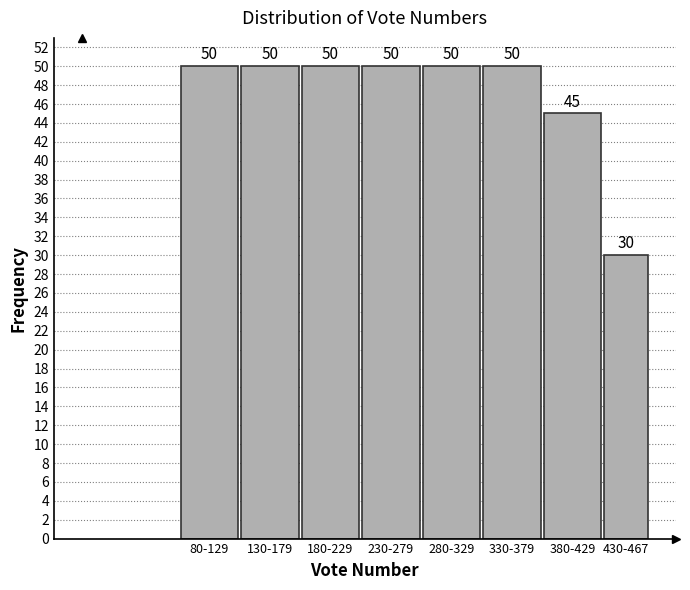

Reading right to left, extract all data points from this chart.

430-467=30	380-429=45	330-379=50	280-329=50	230-279=50	180-229=50	130-179=50	80-129=50